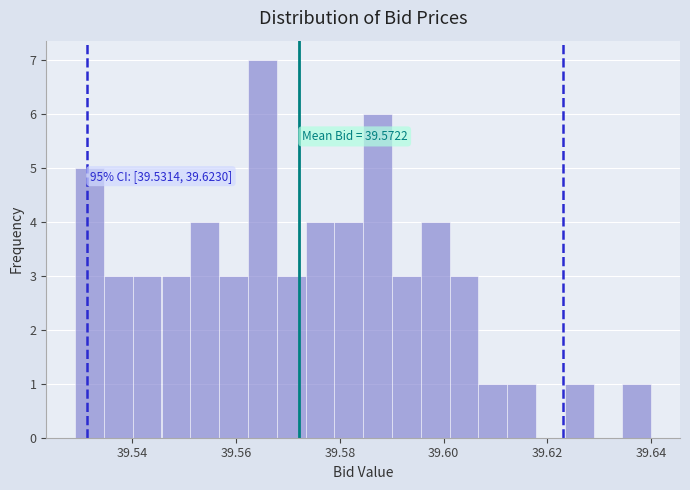

Read against the x-axis, roughly where is the centre of the tallest bar?

39.566